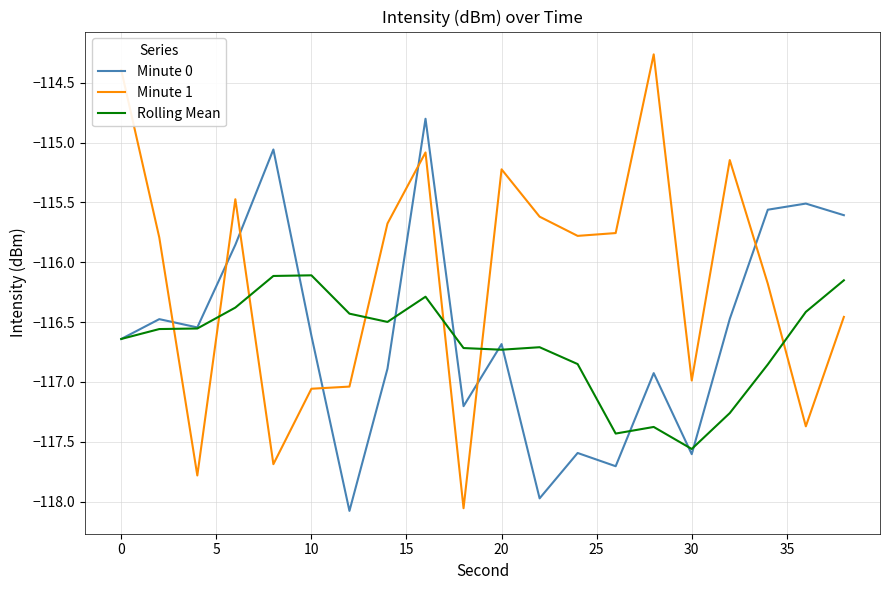

Which series has the largest total across all categories?

Minute 1